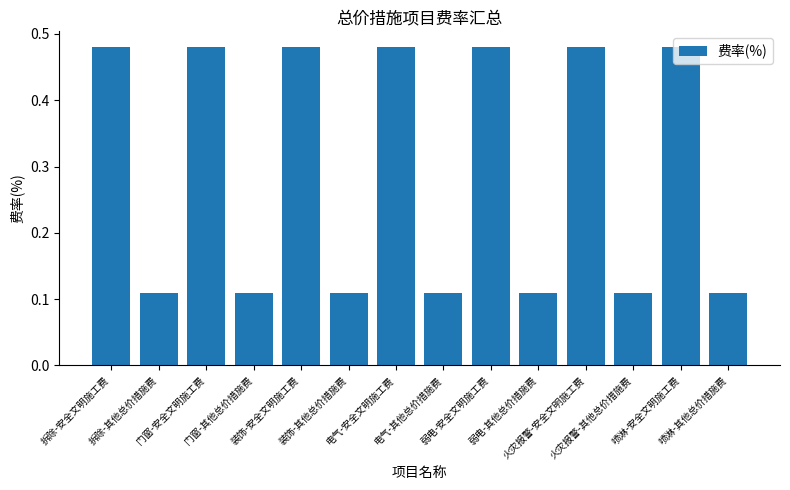

What is the sum of all values?

4.1